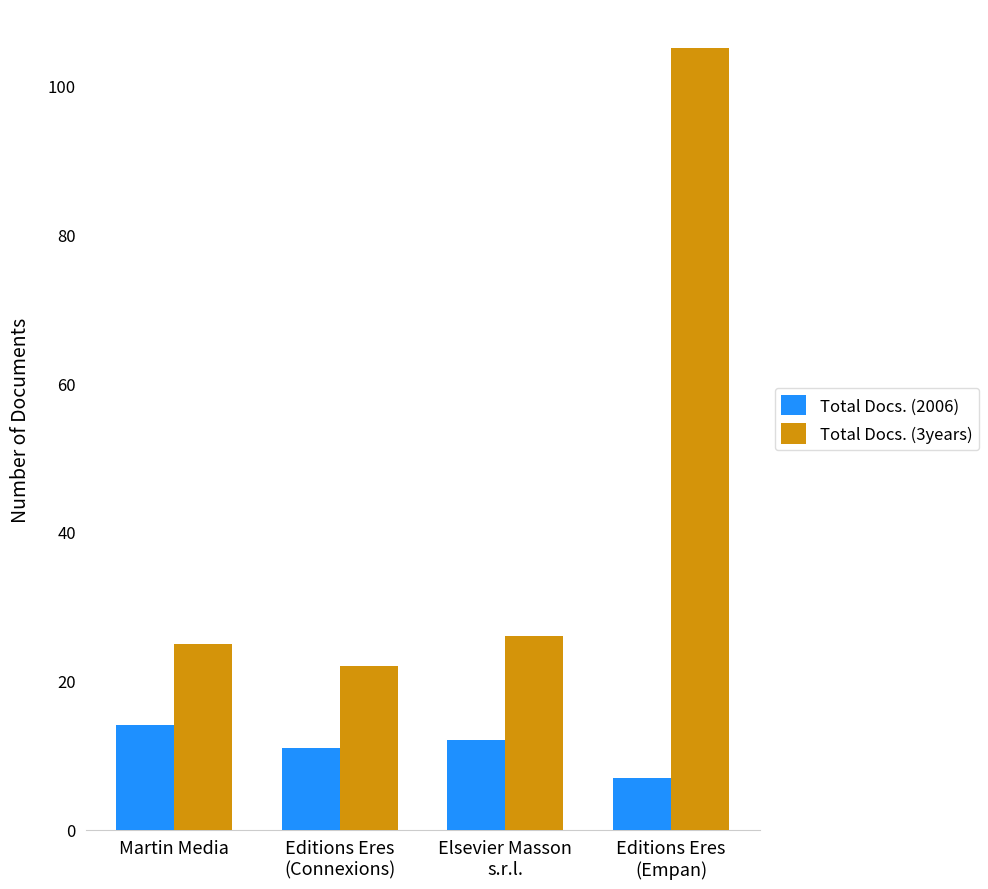

What is the lowest value of the Total Docs. (3years) series?

22